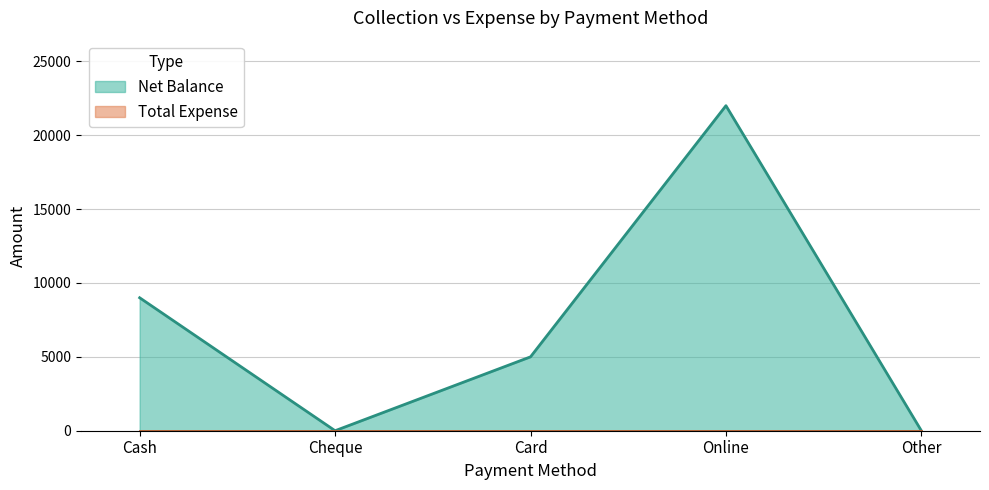

How many values exceed 5000?

2